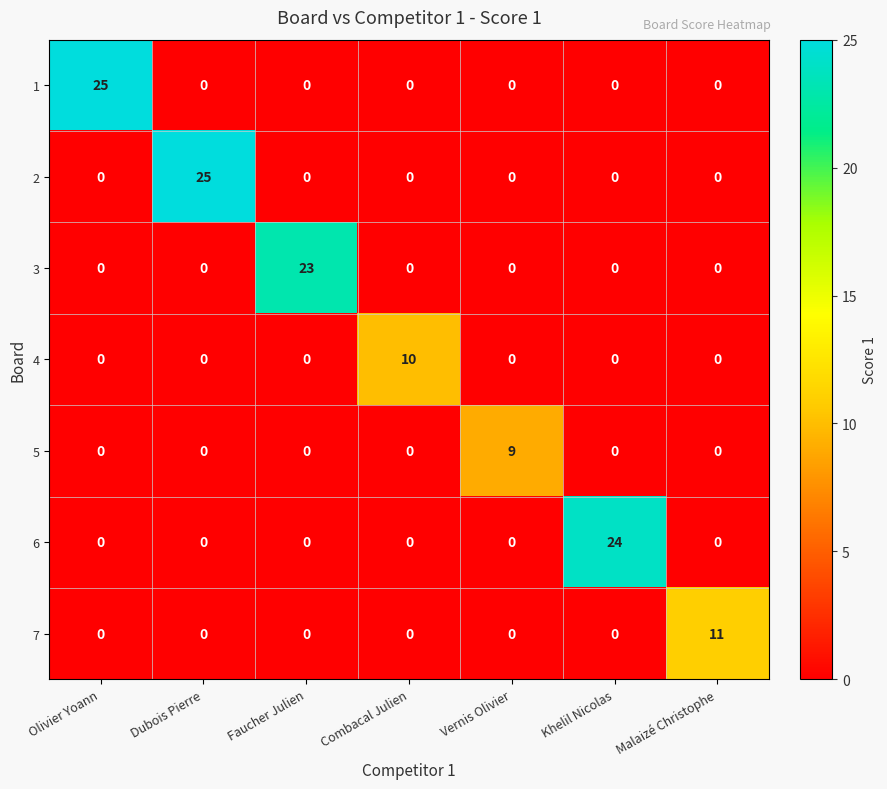

How many series are shown in this chart?

7